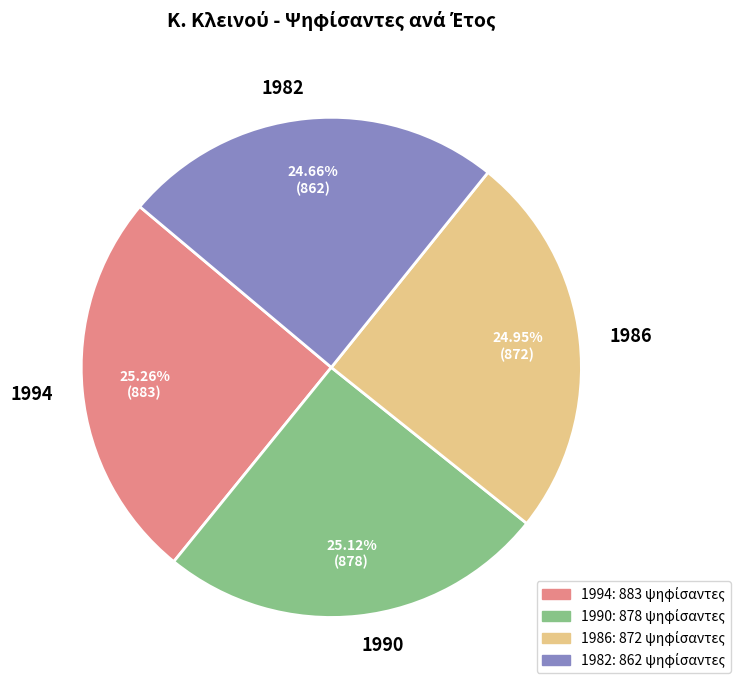

What portion of the pie excludes 1994?

74.7%